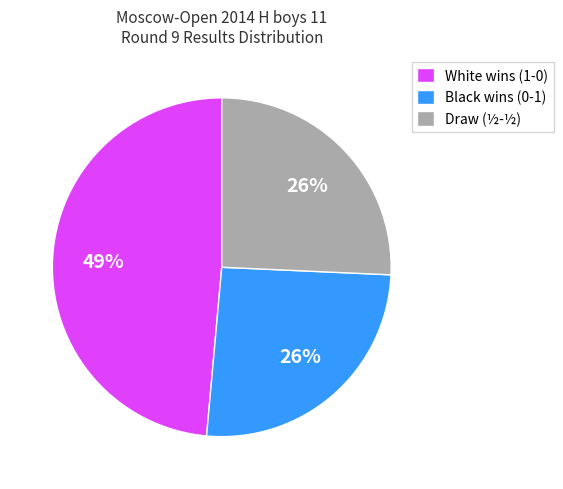

To the nearest percent, what percentage of the pie is Black wins (0-1)?

26%